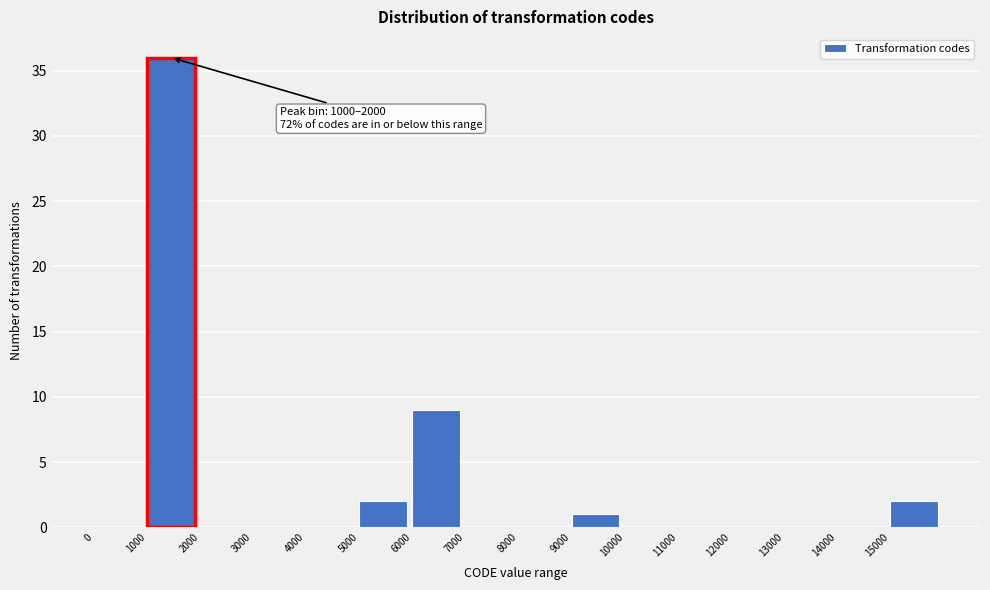

Which range on the x-axis has the tallest bar?

1000 to 2000